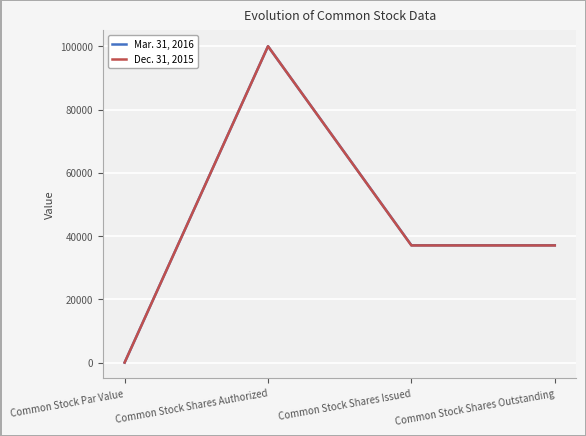

List the series in order of their overall mean, highest first.

Mar. 31, 2016, Dec. 31, 2015